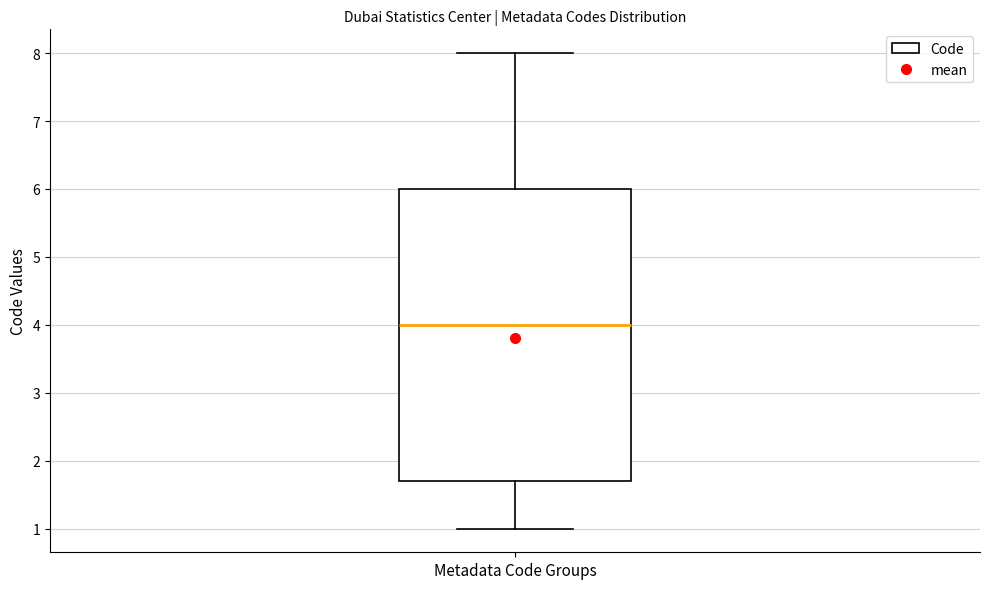

Transcribe this box plot: give where the median line is, the range the box spans, and where the two whiskers end, as read against the y-axis. The values are not printed on the chart, so give them approximately, as read against the axis.

median 4.0, box 1.7 to 6.0, whiskers 1.0 to 8.0